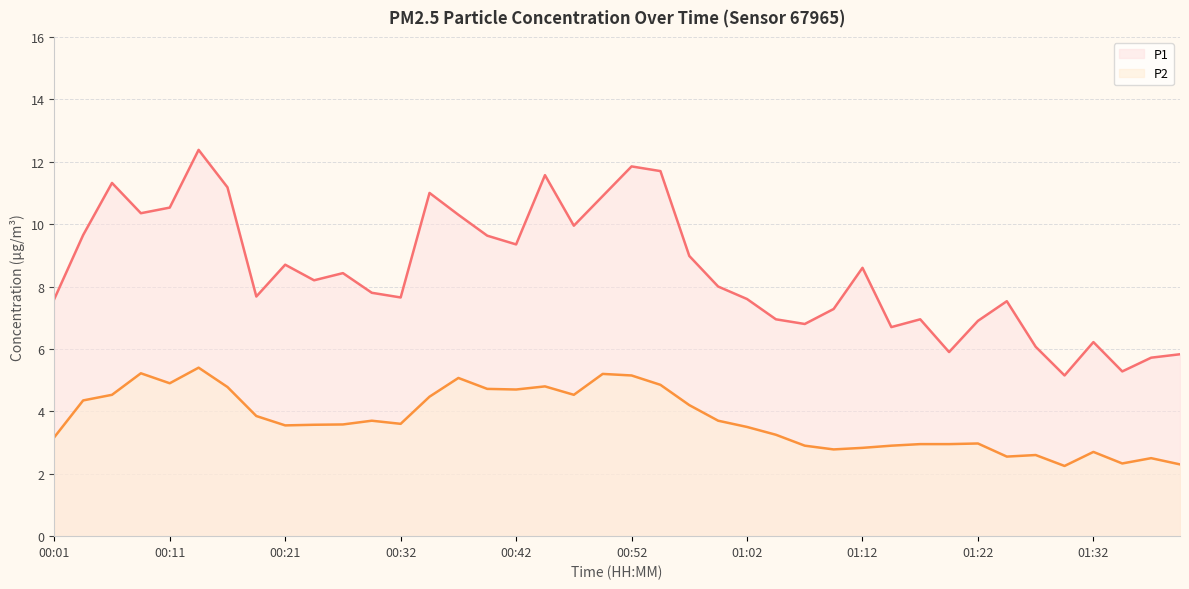

What value does the P1 series have at 01:32?

6.2